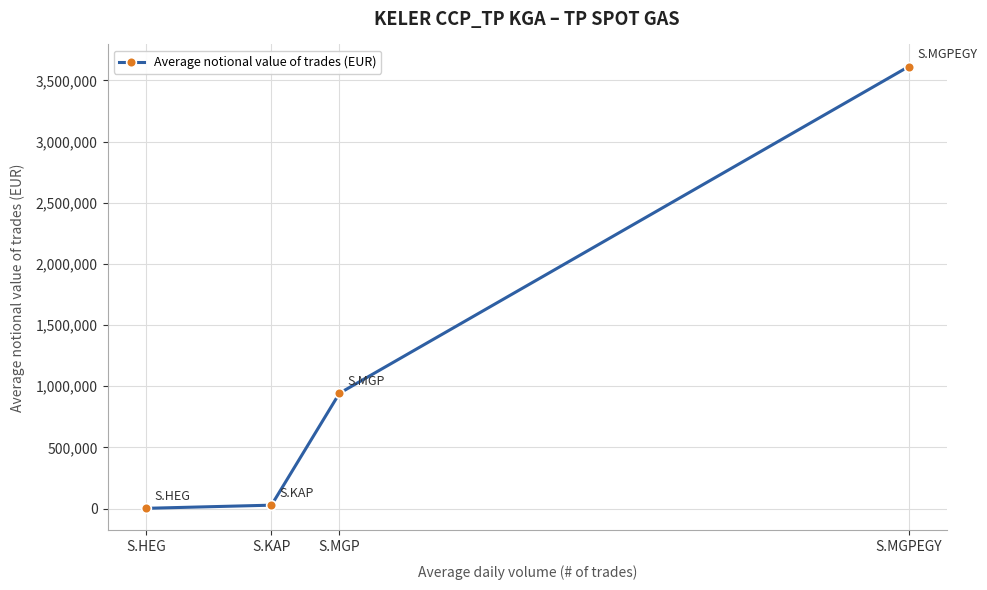

What is the label of the 2nd point from the right?

S.MGP